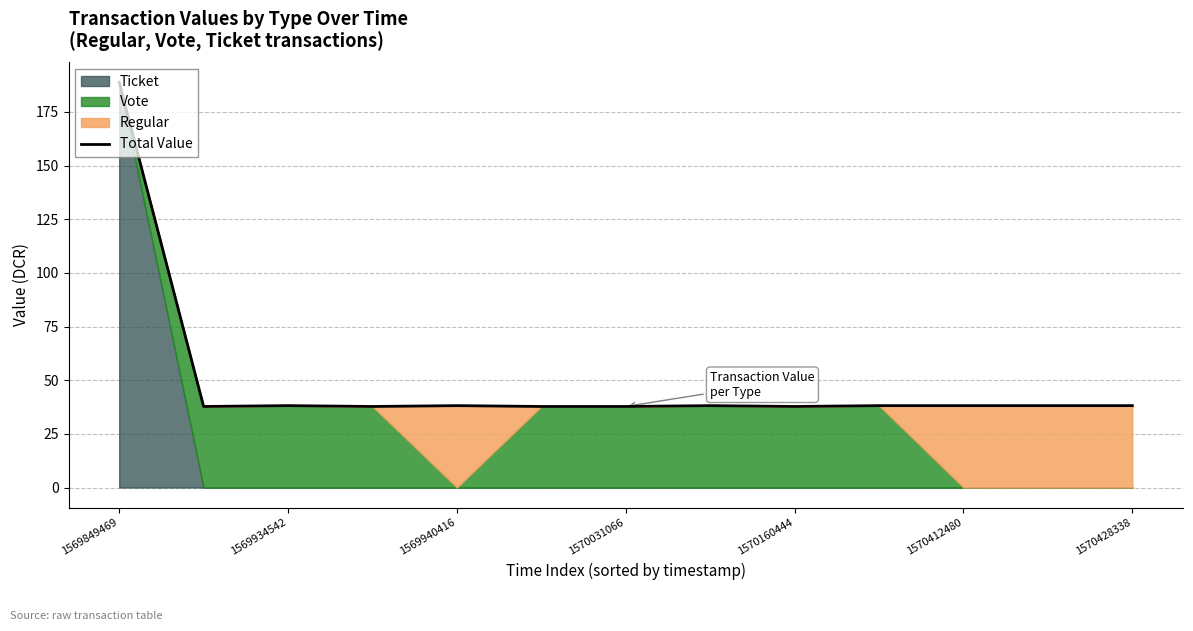

The value of Total Value at 1569934542 is 38.2. True or false?

True